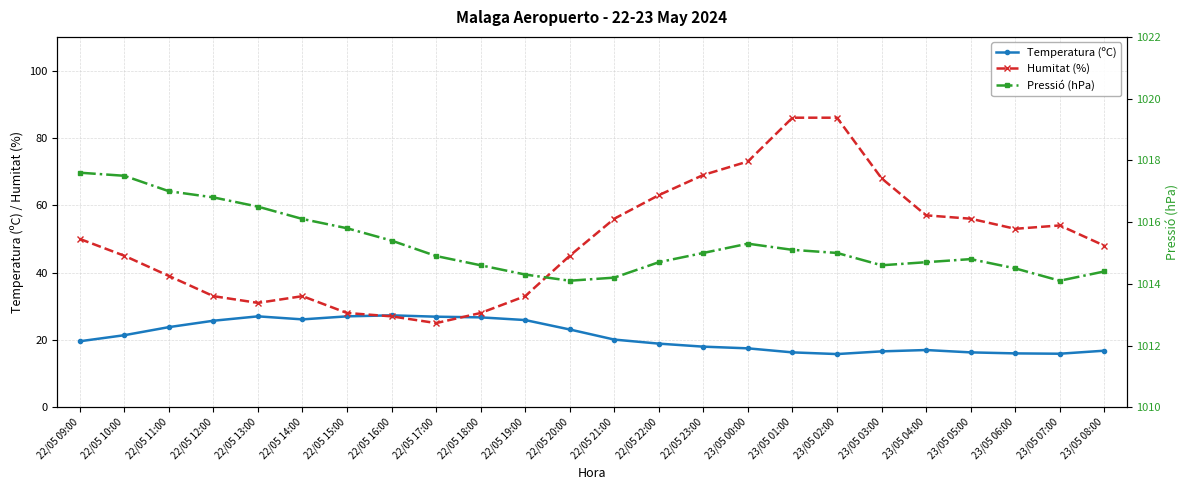

Count the number of data series in this chart.

3